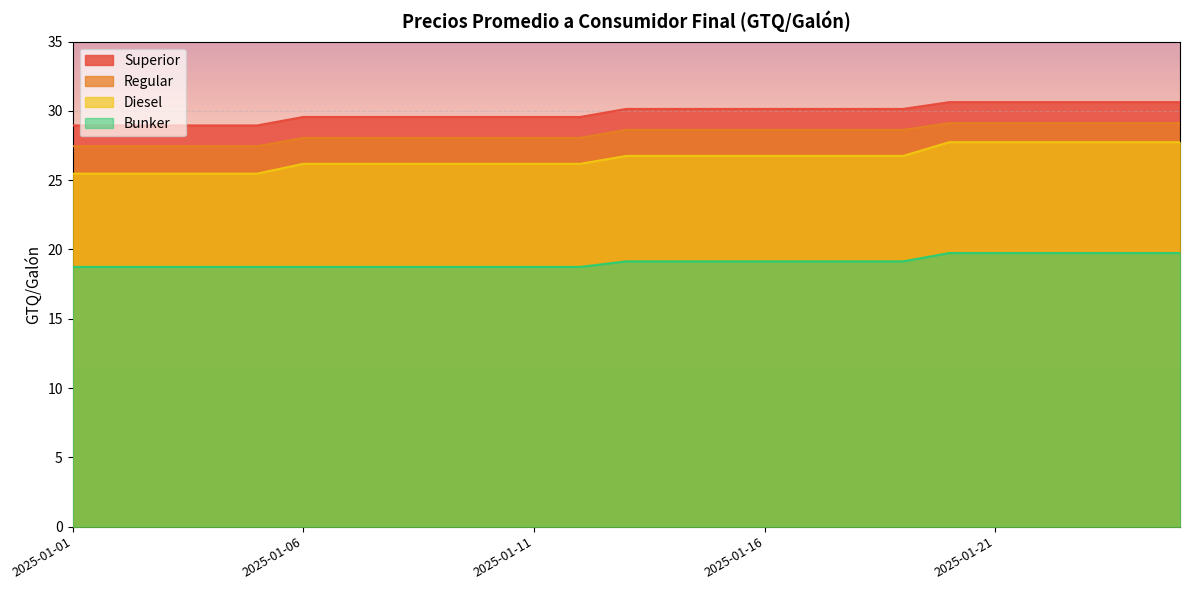

Which series has the widest spread of values?

Diesel